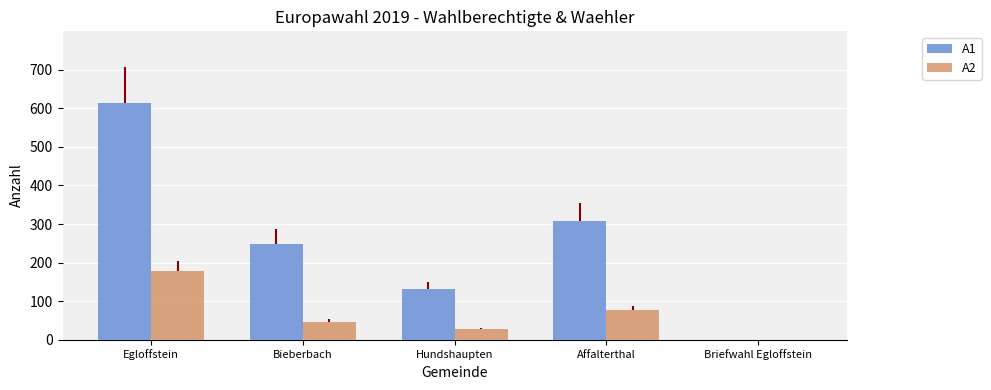

At which label does A1 first exceed 249?

Egloffstein